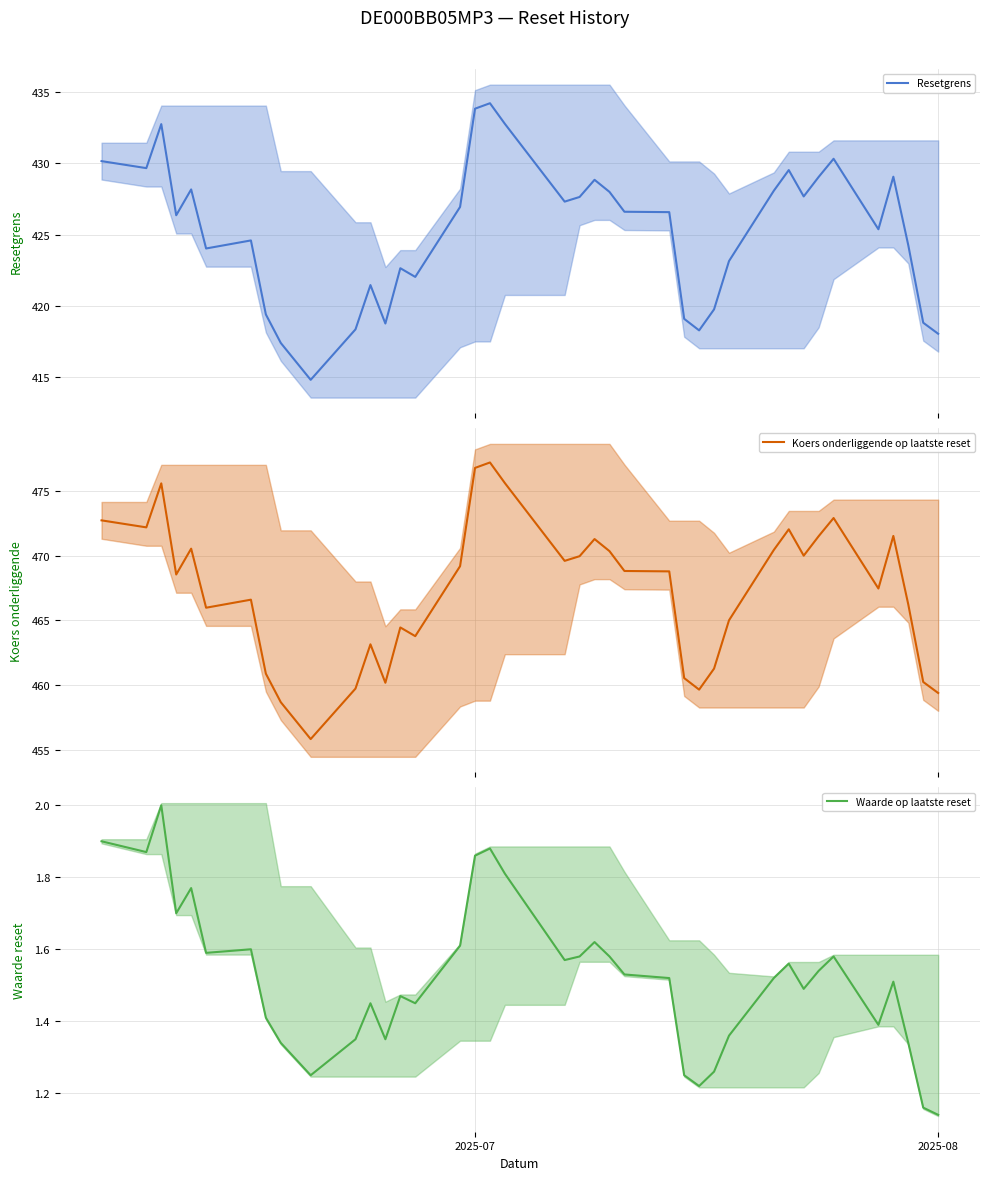

What is the lowest value of the Resetgrens series?

414.8